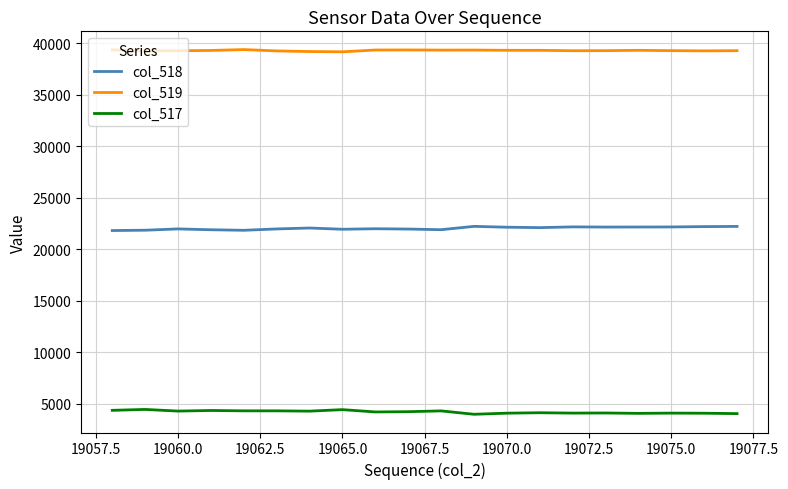

Rank the series by their average value, from lowest to highest.

col_517, col_518, col_519